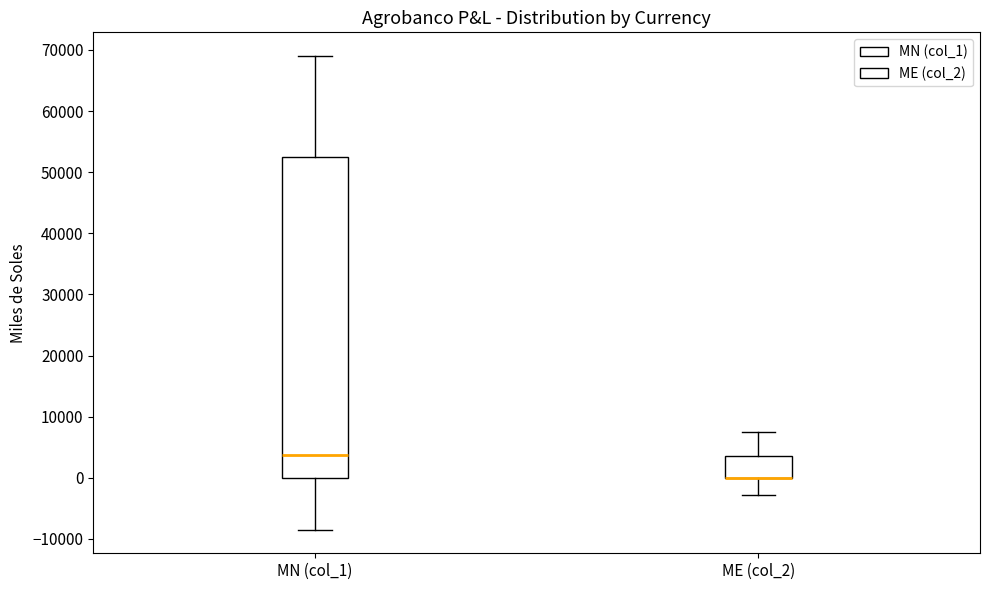

Where is the lower edge of the box for ME (col_2) on the y-axis? The values are not printed on the chart, so give them approximately, as read against the axis.

0